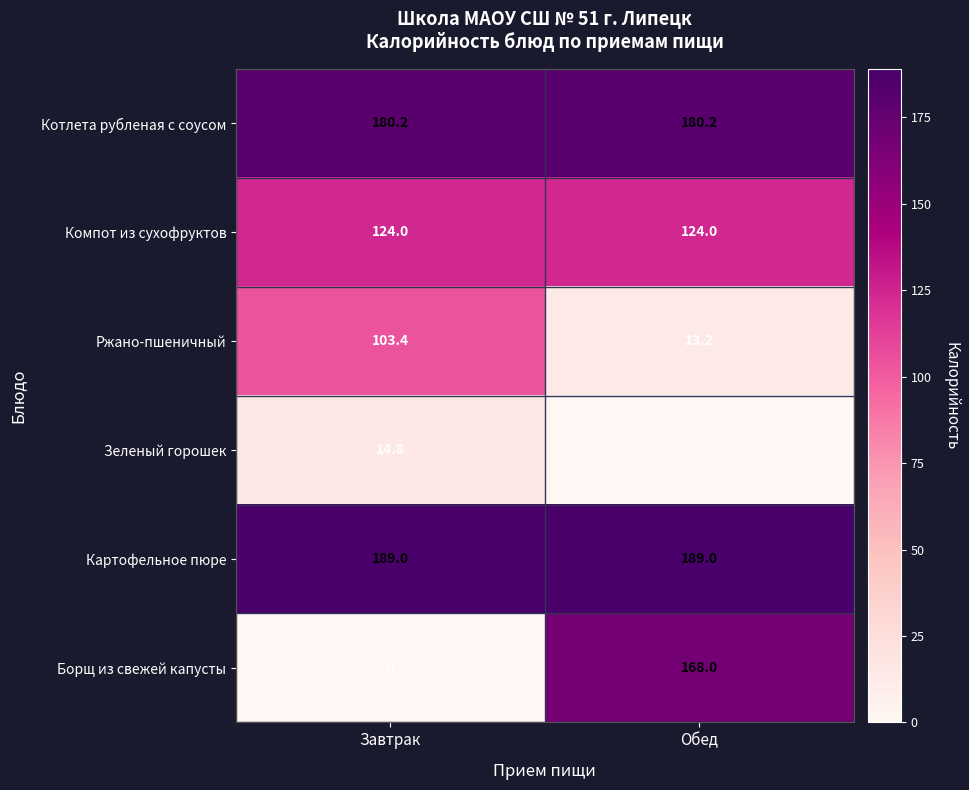

Count the number of data series in this chart.

6